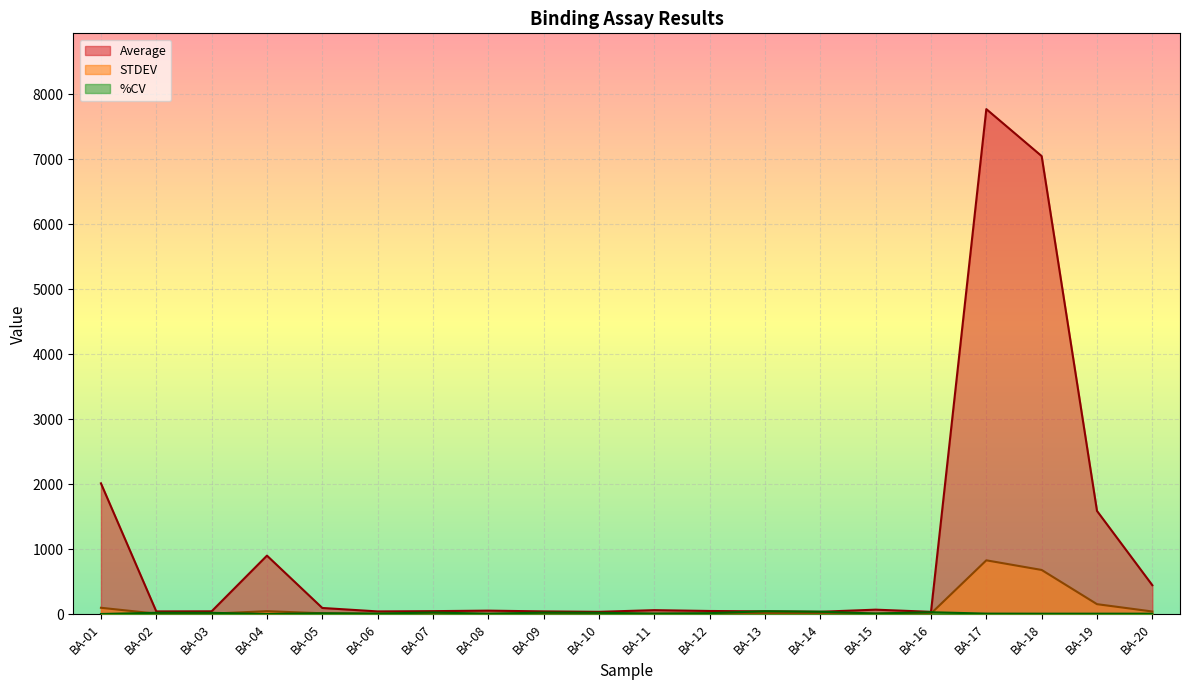

What is the sum of all Average values?

20513.9